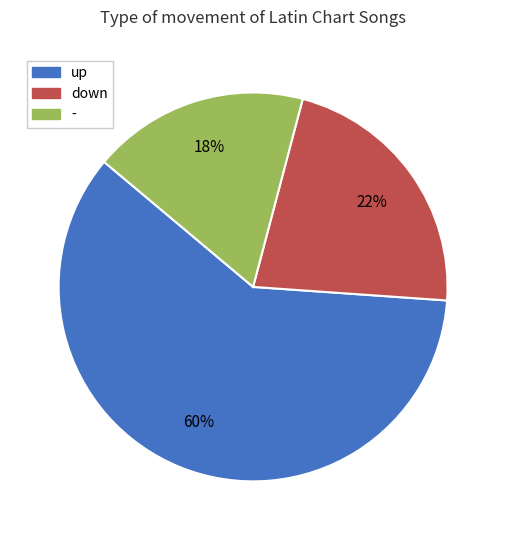

What is the majority slice?

up